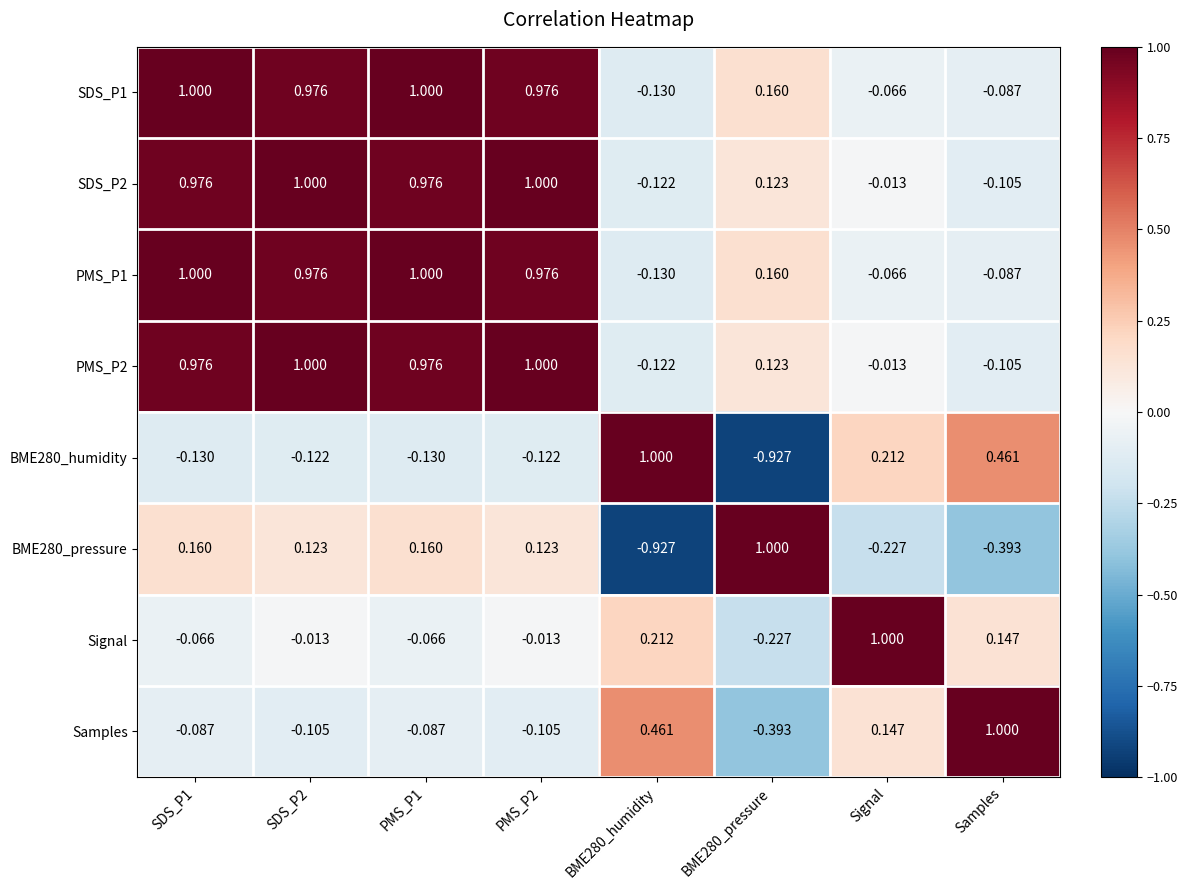

At how many categories does at least one series exceed 0?

8